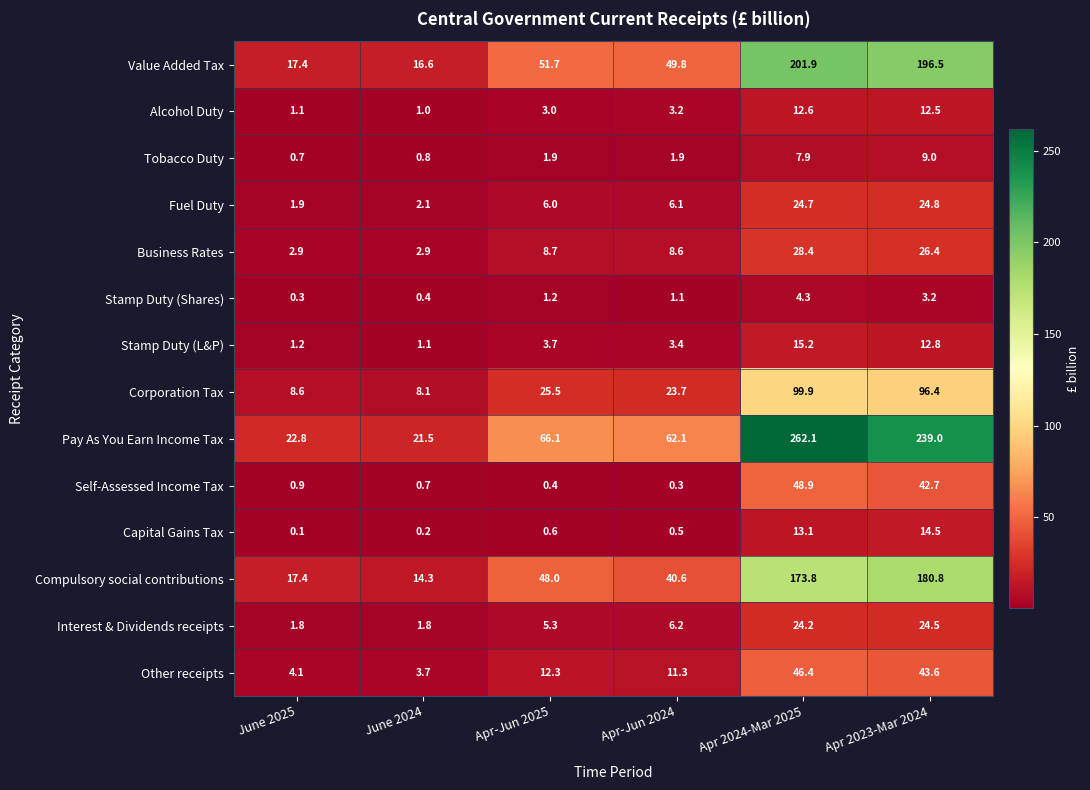

Which label corresponds to the smallest value in the chart?

June 2025